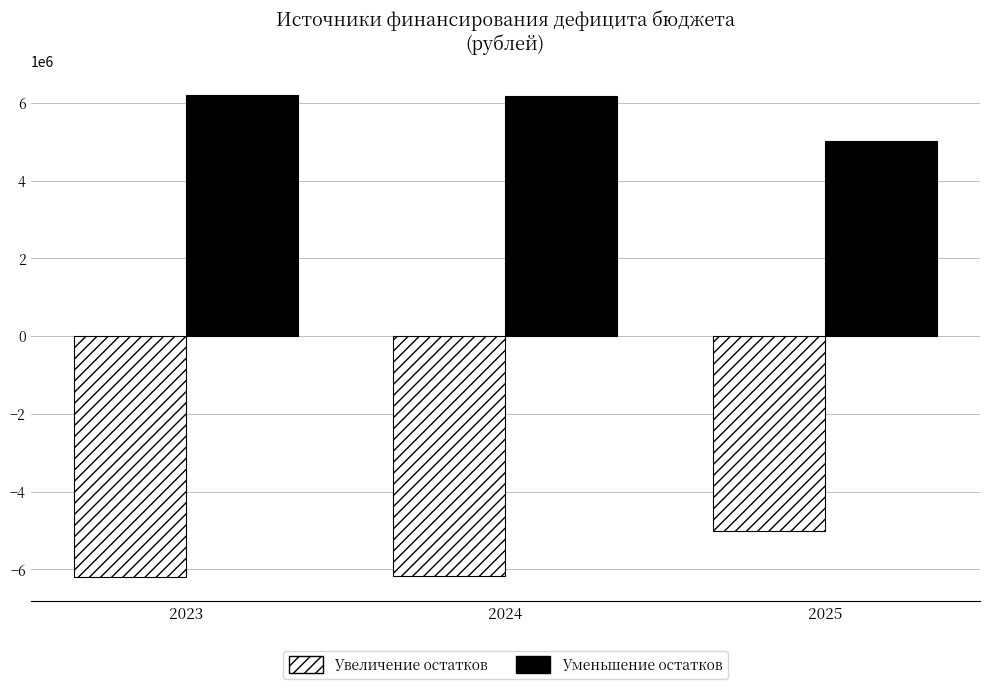

How many groups of bars are there?

3